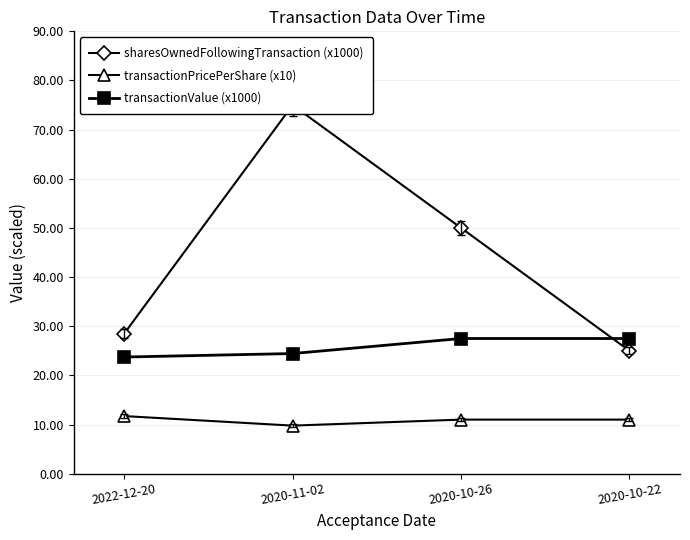

Between which two adjacent categories do sharesOwnedFollowingTransaction (x1000) and transactionValue (x1000) first intersect?

2020-10-26 and 2020-10-22